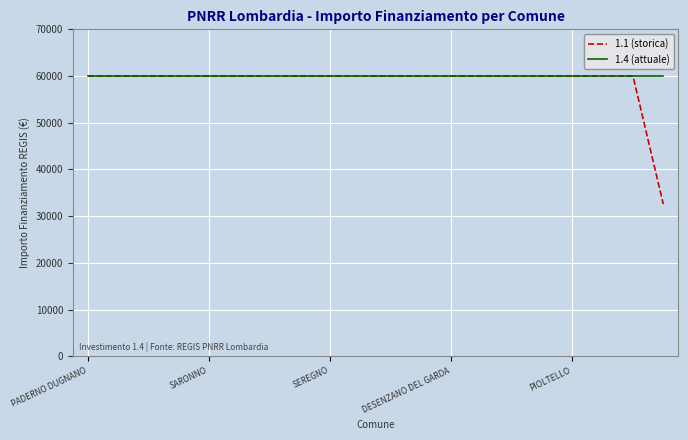

Which series has the largest range (max minus min)?

1.1 (storica)